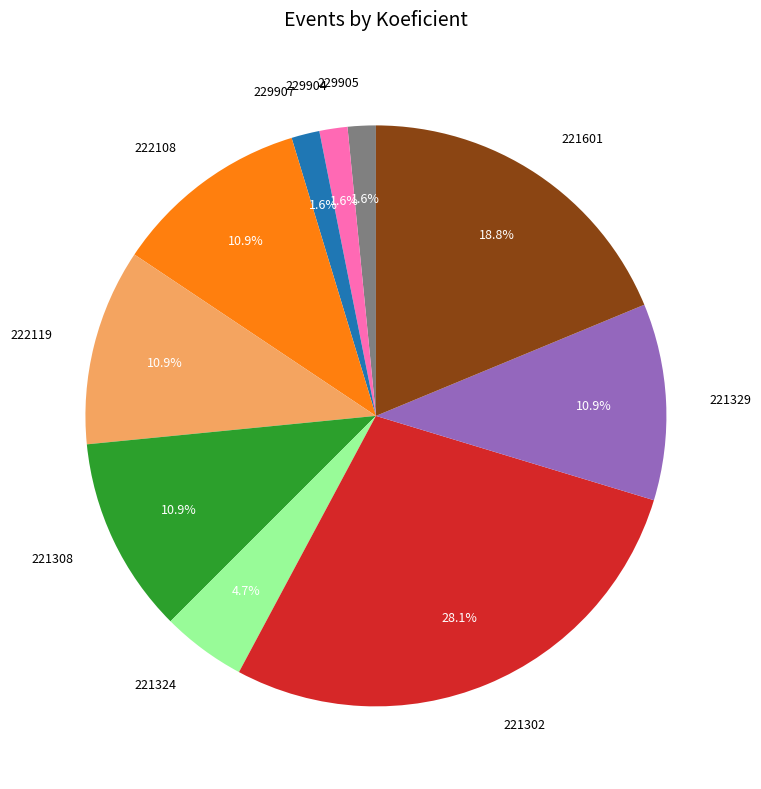

How many segments does this pie chart have?

10